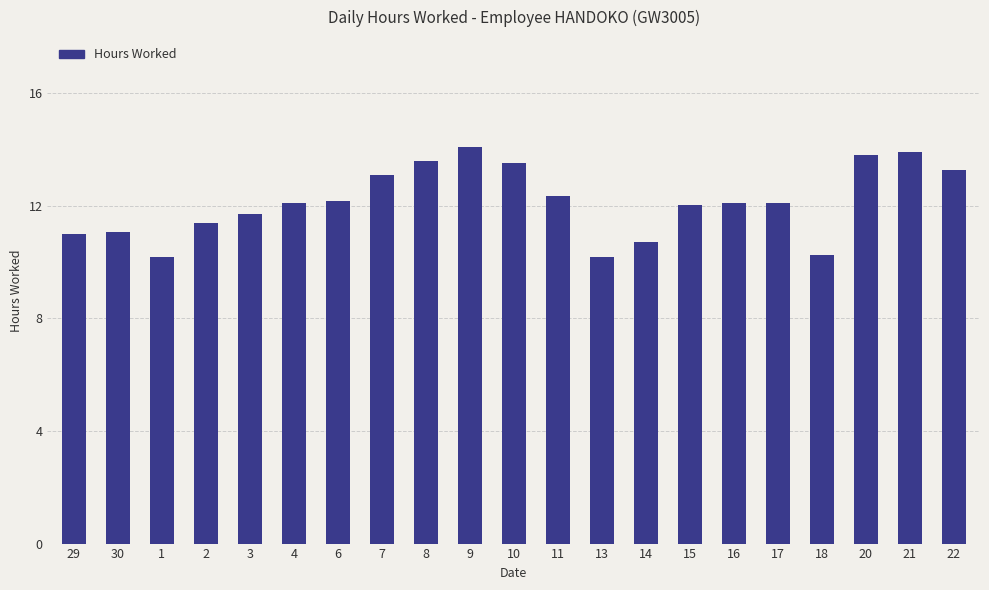

True or false: the data shows 11.7 at 3.

True